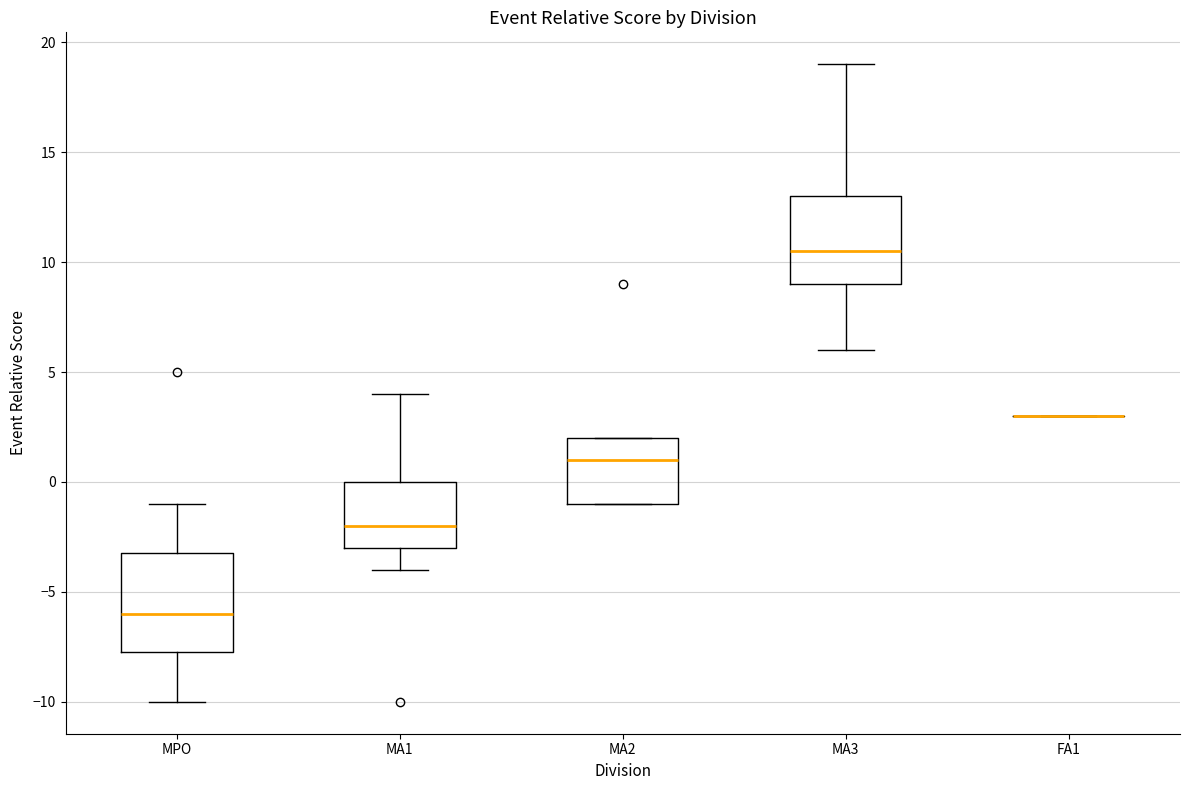

Reading left to right, transcribe this box plot: for each box, give where its median line is, the range the box spans, and where its two whiskers end, as read against the y-axis. The values are not printed on the chart, so give them approximately, as read against the axis.

MPO: median -6.0, box -7.5 to -3.0, whiskers -10.0 to -1.0
MA1: median -2.0, box -3.0 to 0.0, whiskers -4.0 to 4.0
MA2: median 1.0, box -1.0 to 2.0, whiskers -1.0 to 2.0
MA3: median 10.5, box 9.0 to 13.0, whiskers 6.0 to 19.0
FA1: box collapsed to a line at 3.0, whiskers 3.0 to 3.0